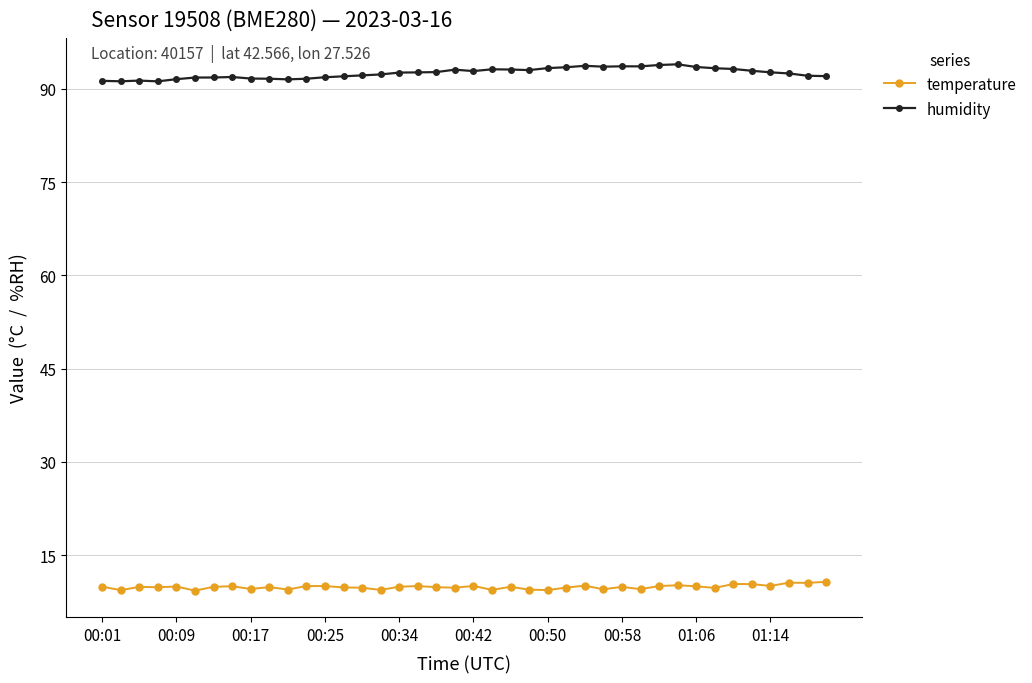

How many distinct data groups are displayed?

2